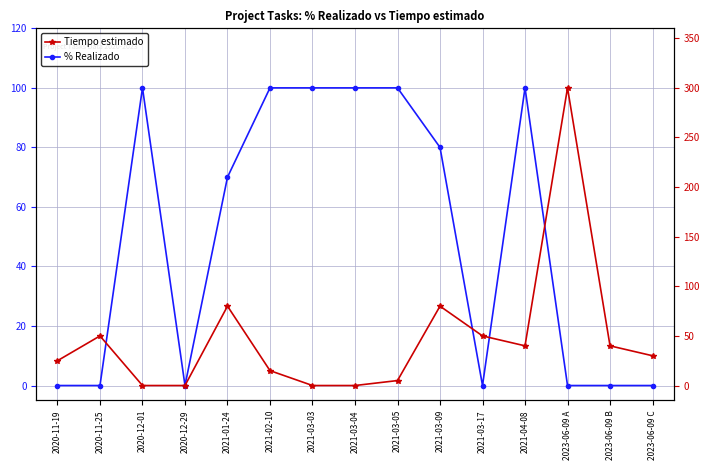

What is the difference between the highest and lowest values at 2020-11-25?

50